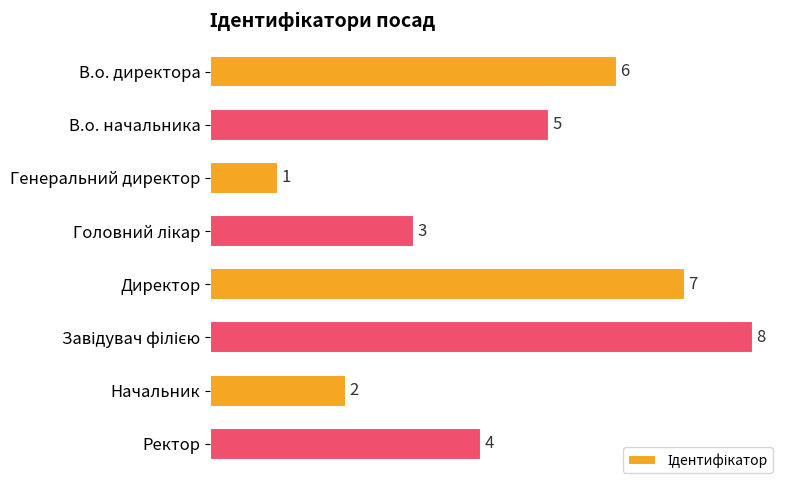

What is the value of the 2nd bar from the top?

5